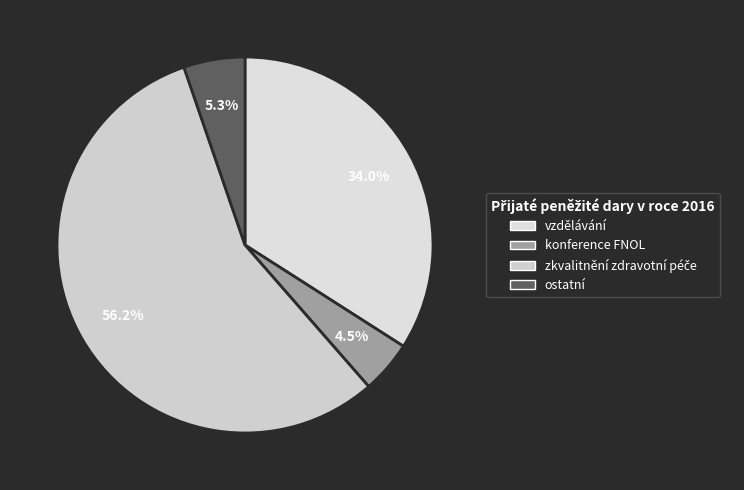

The zkvalitnění zdravotní péče slice represents 56% of the pie. True or false?

True